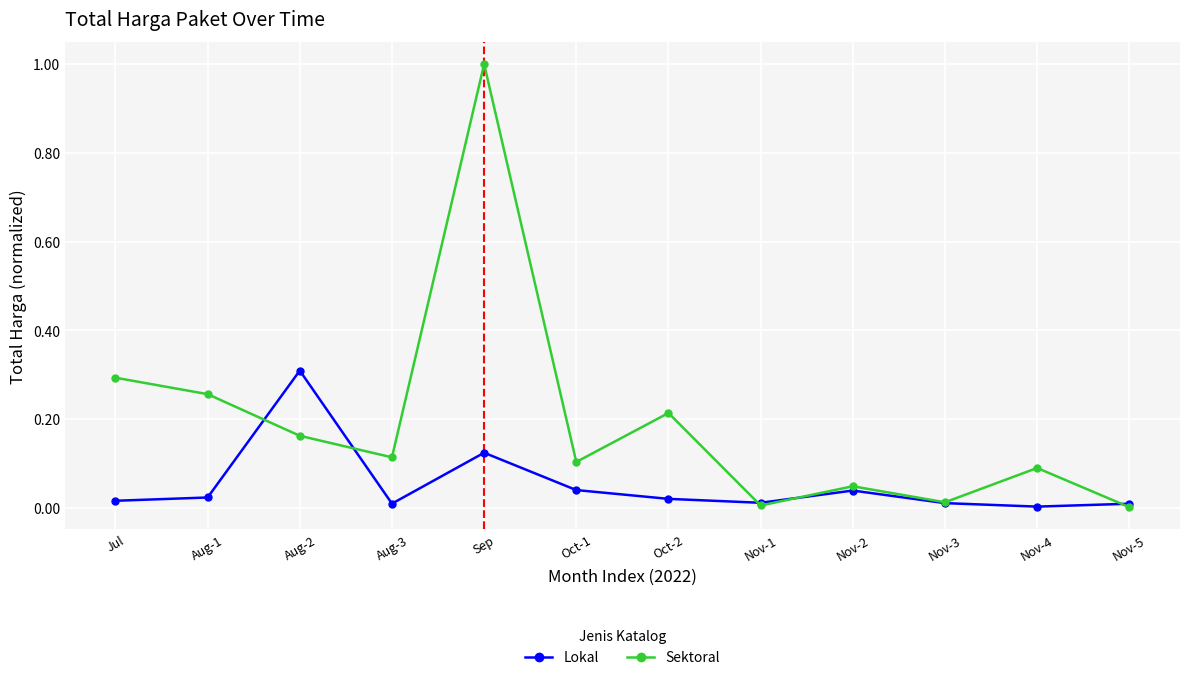

Which series has the largest total across all categories?

Sektoral